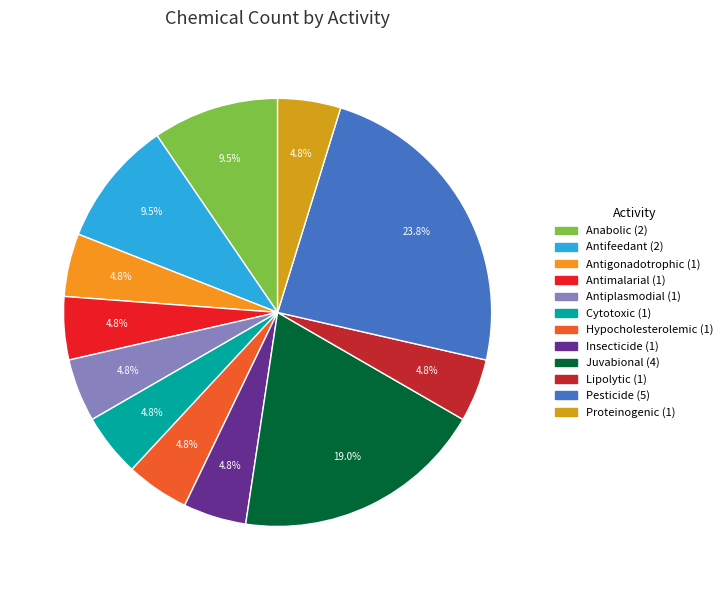

Is there any slice that represents more than half of the pie?

No